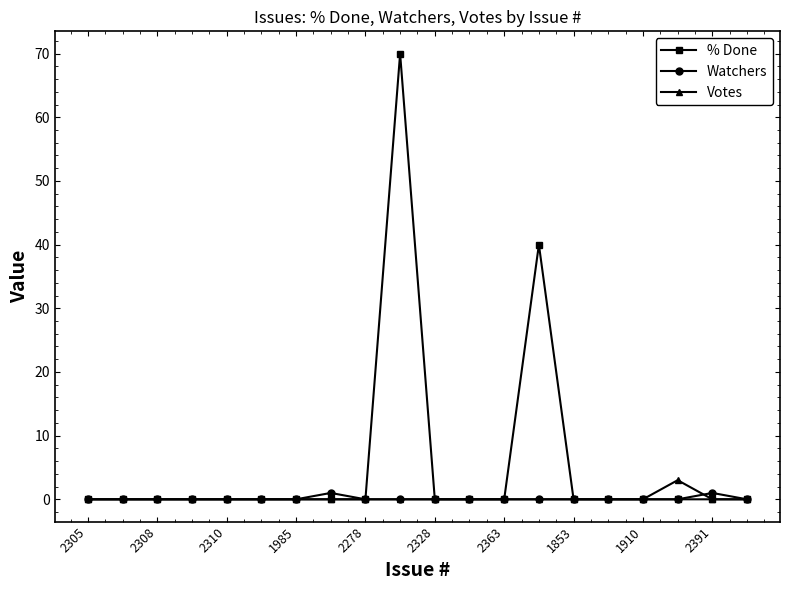

Which series has the widest spread of values?

% Done